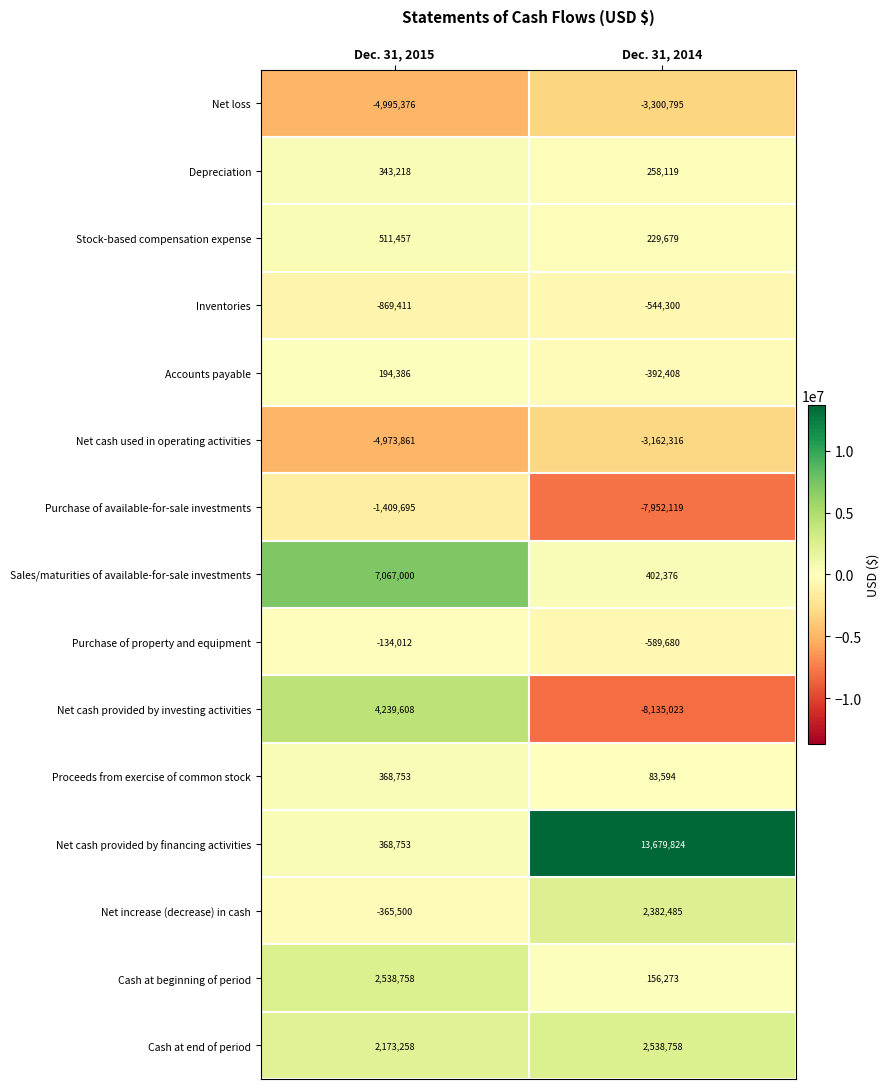

At which category is the sum across all series the highest?

Dec. 31, 2015